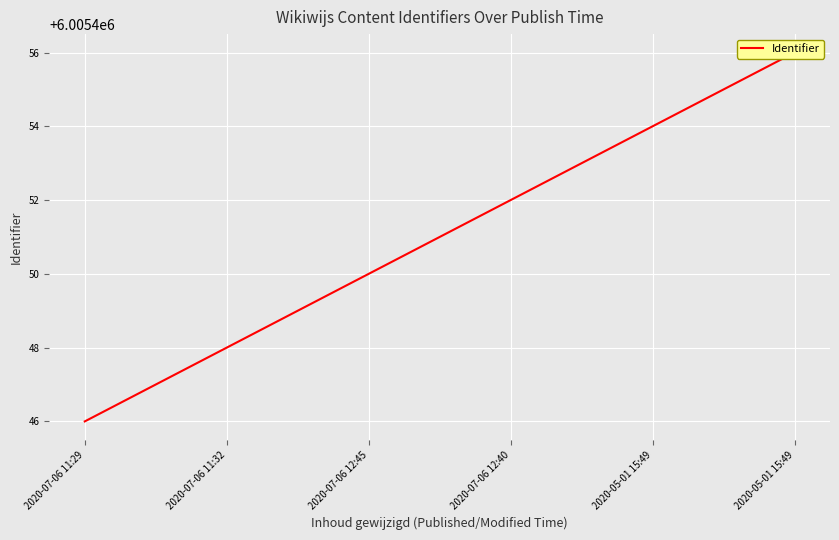

Approximately how many times larger is the value at 2020-07-06 12:40 compared to 2020-07-06 11:32?

1.0